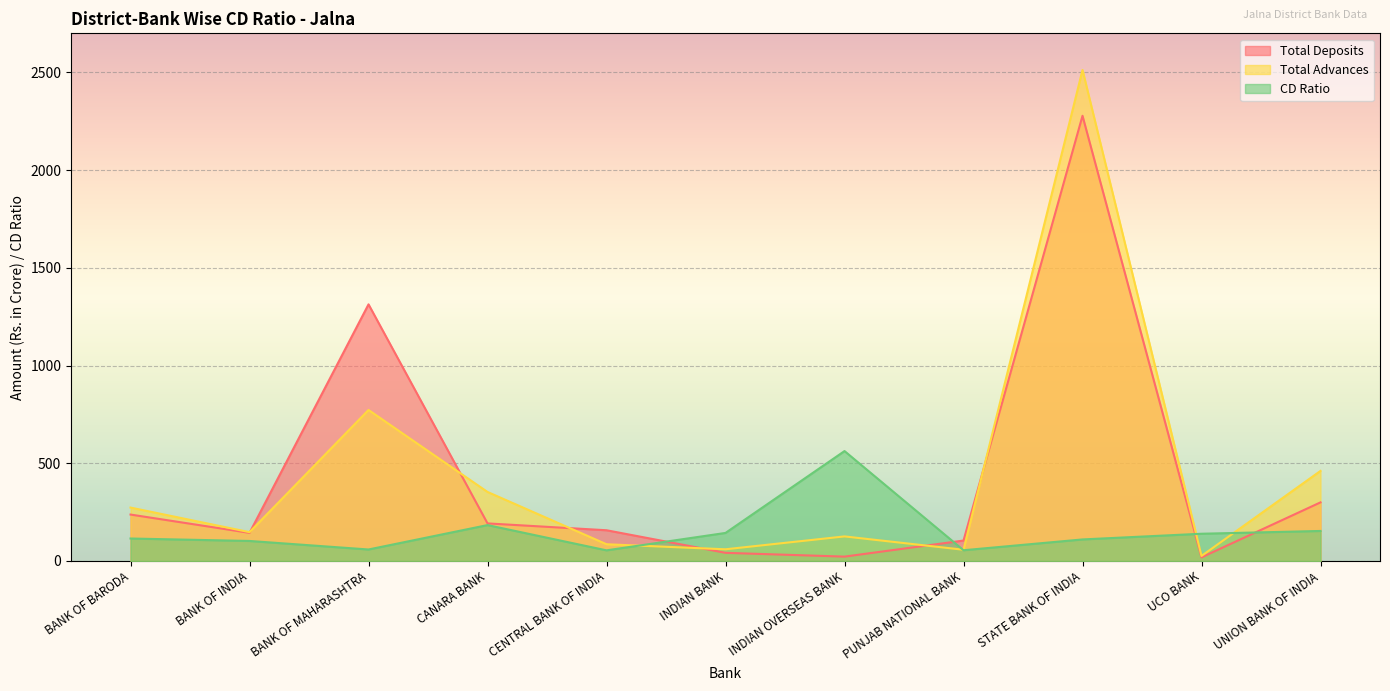

Reading left to right, extract all data points from this chart.

Total Deposits: BANK OF BARODA=237.6	BANK OF INDIA=143.9	BANK OF MAHARASHTRA=1313.2	CANARA BANK=192.3	CENTRAL BANK OF INDIA=157.3	INDIAN BANK=41.7	INDIAN OVERSEAS BANK=22.4	PUNJAB NATIONAL BANK=104.6	STATE BANK OF INDIA=2278.1	UCO BANK=18.5	UNION BANK OF INDIA=299.9
Total Advances: BANK OF BARODA=273.3	BANK OF INDIA=147.5	BANK OF MAHARASHTRA=772.8	CANARA BANK=353.2	CENTRAL BANK OF INDIA=85.7	INDIAN BANK=59.9	INDIAN OVERSEAS BANK=125.8	PUNJAB NATIONAL BANK=57.5	STATE BANK OF INDIA=2512.4	UCO BANK=25.8	UNION BANK OF INDIA=460.9
CD Ratio: BANK OF BARODA=115.0	BANK OF INDIA=102.5	BANK OF MAHARASHTRA=58.9	CANARA BANK=183.7	CENTRAL BANK OF INDIA=54.5	INDIAN BANK=143.6	INDIAN OVERSEAS BANK=562.5	PUNJAB NATIONAL BANK=55.0	STATE BANK OF INDIA=110.3	UCO BANK=139.4	UNION BANK OF INDIA=153.7